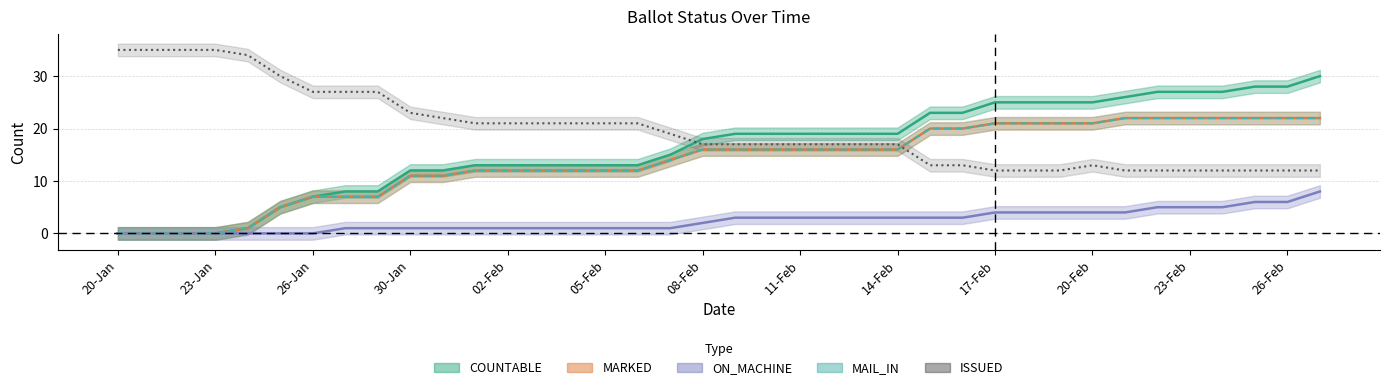

Does the chart display data point markers on the line(s)?

No